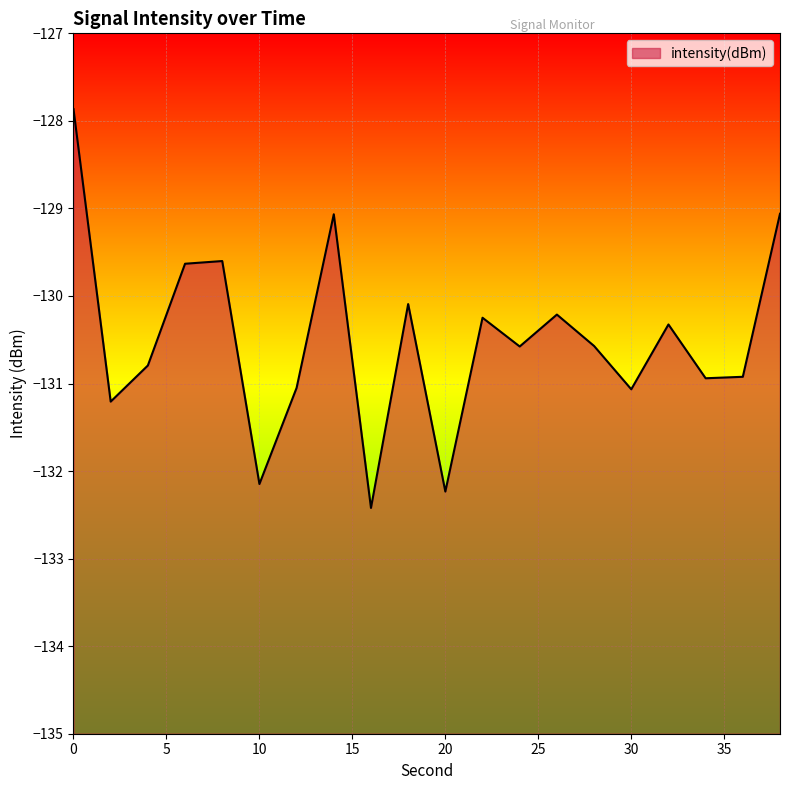

Which category has the lowest value across all series?

16